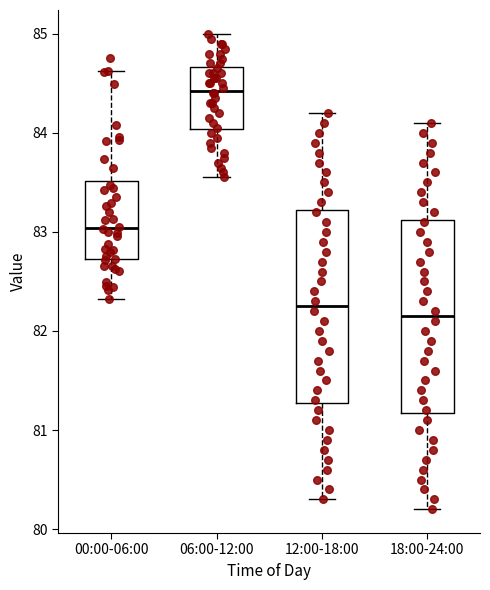

Reading left to right, read every box against the y-axis: the position of its median line, the range the box covers, and the ends of its whiskers. The values are not printed on the chart, so give them approximately, as read against the axis.

00:00-06:00: median 83.0, box 82.7 to 83.5, whiskers 82.3 to 84.6
06:00-12:00: median 84.4, box 84.0 to 84.7, whiskers 83.6 to 85.0
12:00-18:00: median 82.3, box 81.3 to 83.2, whiskers 80.3 to 84.2
18:00-24:00: median 82.2, box 81.2 to 83.1, whiskers 80.2 to 84.1